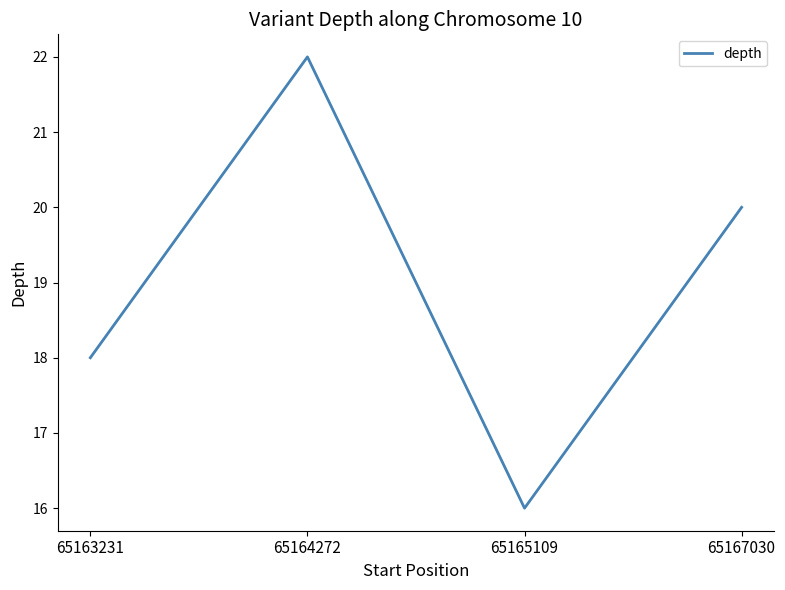

The chart shows a value of 15 at 65164272. True or false?

False